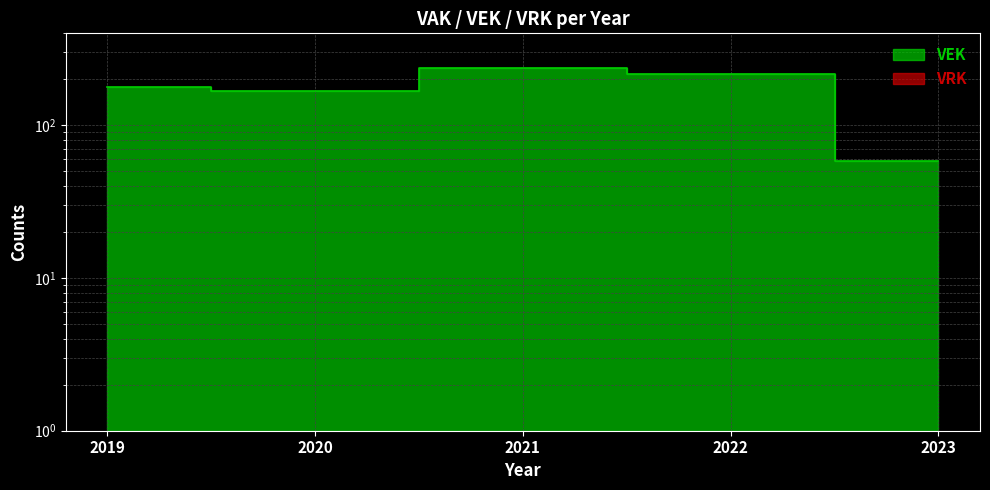

Count the number of data series in this chart.

1